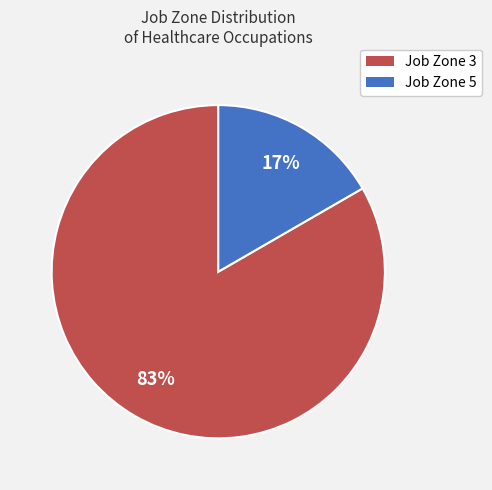

How many segments does this pie chart have?

2